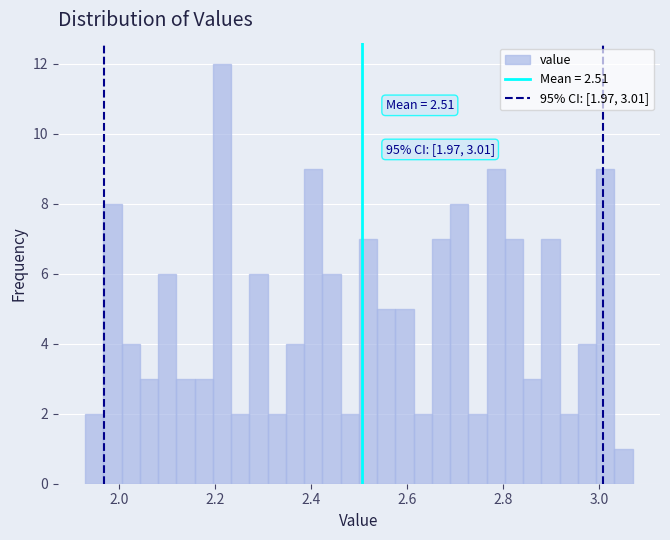

Read against the x-axis, roughly where is the centre of the tallest bar?

2.22